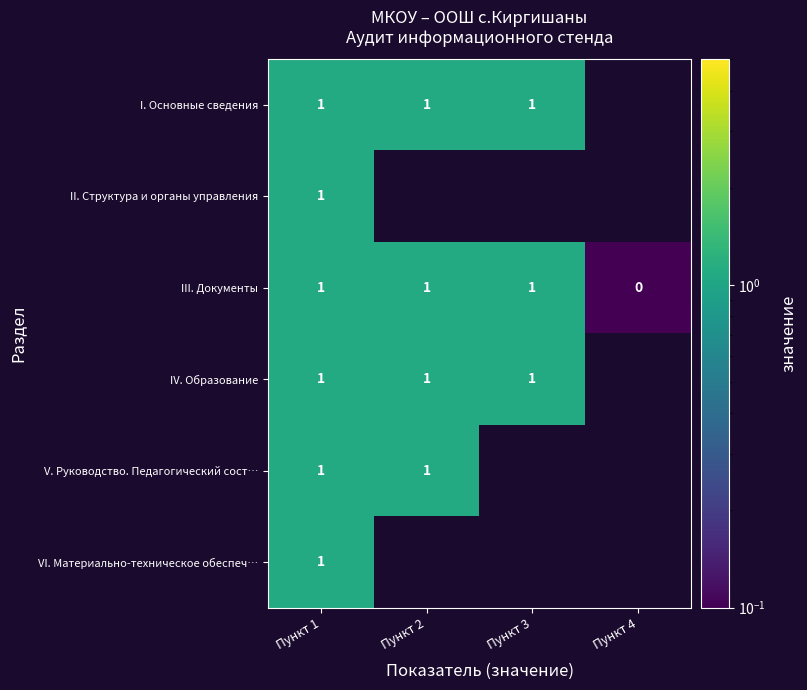

Where is III. Документы nearest to the value 0?

Пункт 4